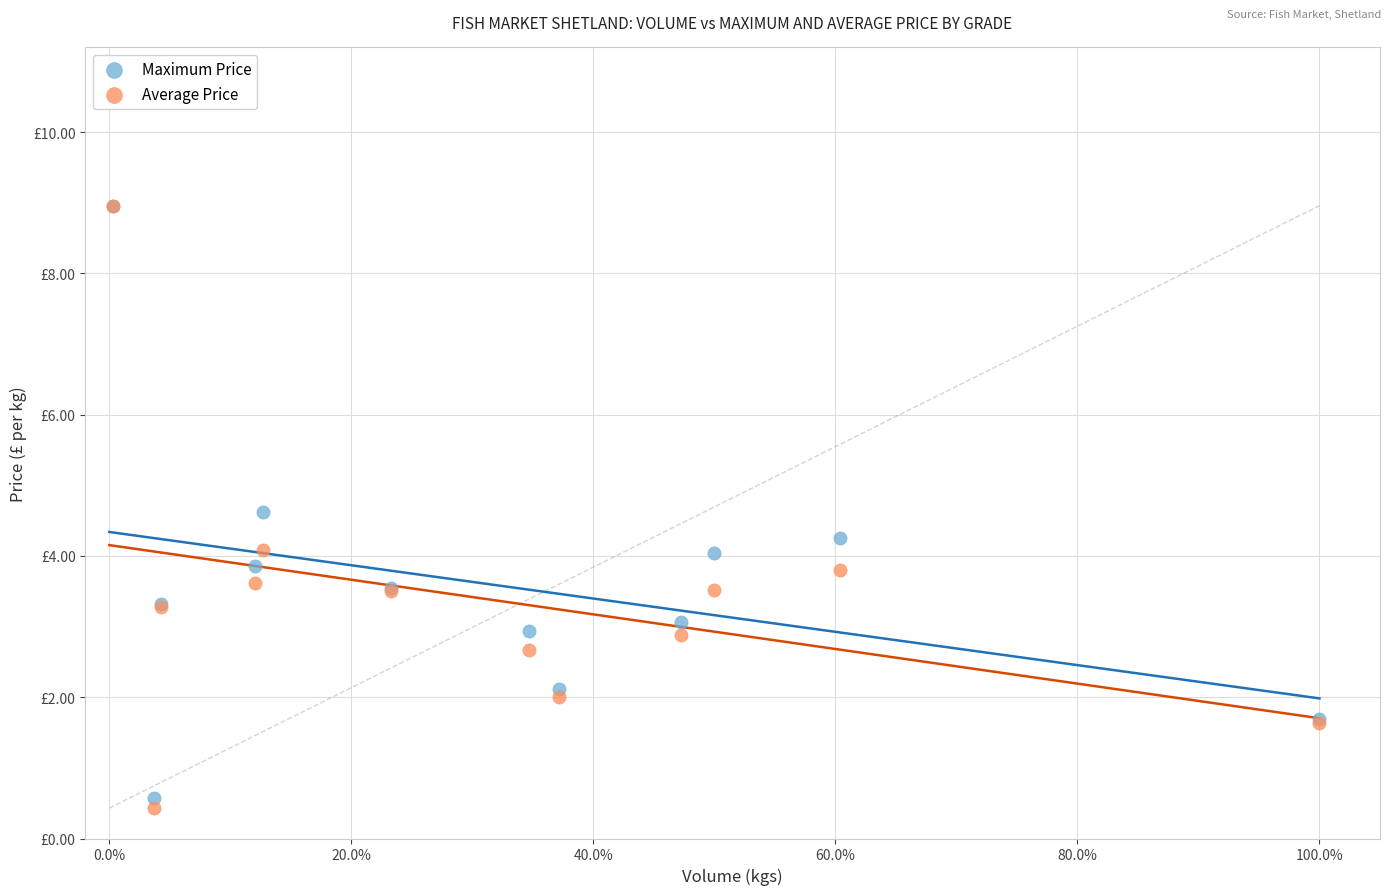

What are all the series names shown in the legend?

Maximum Price, Average Price